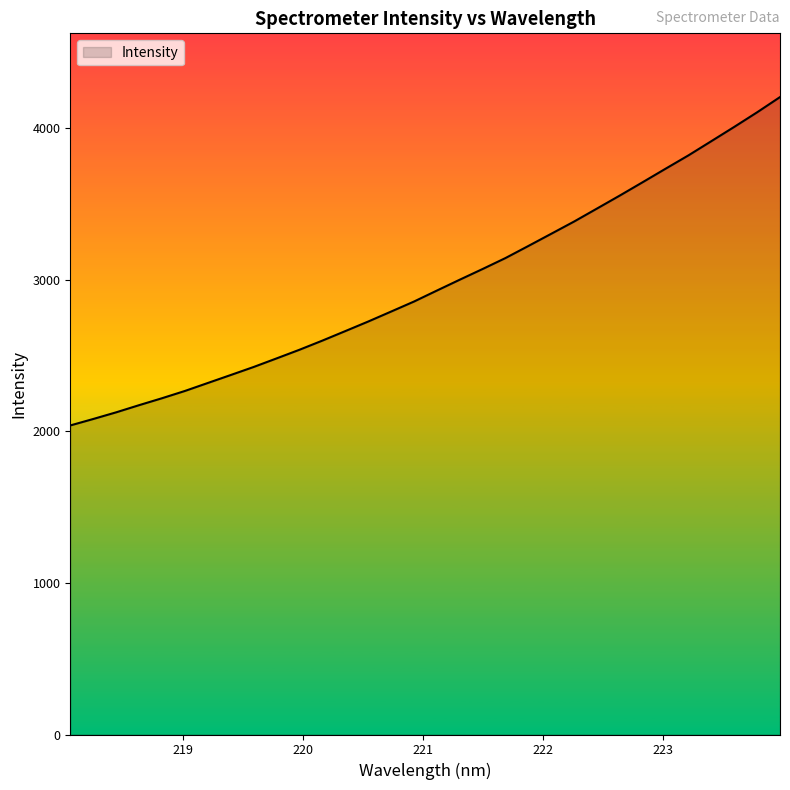

What is the minimum value shown in the chart?

2038.2